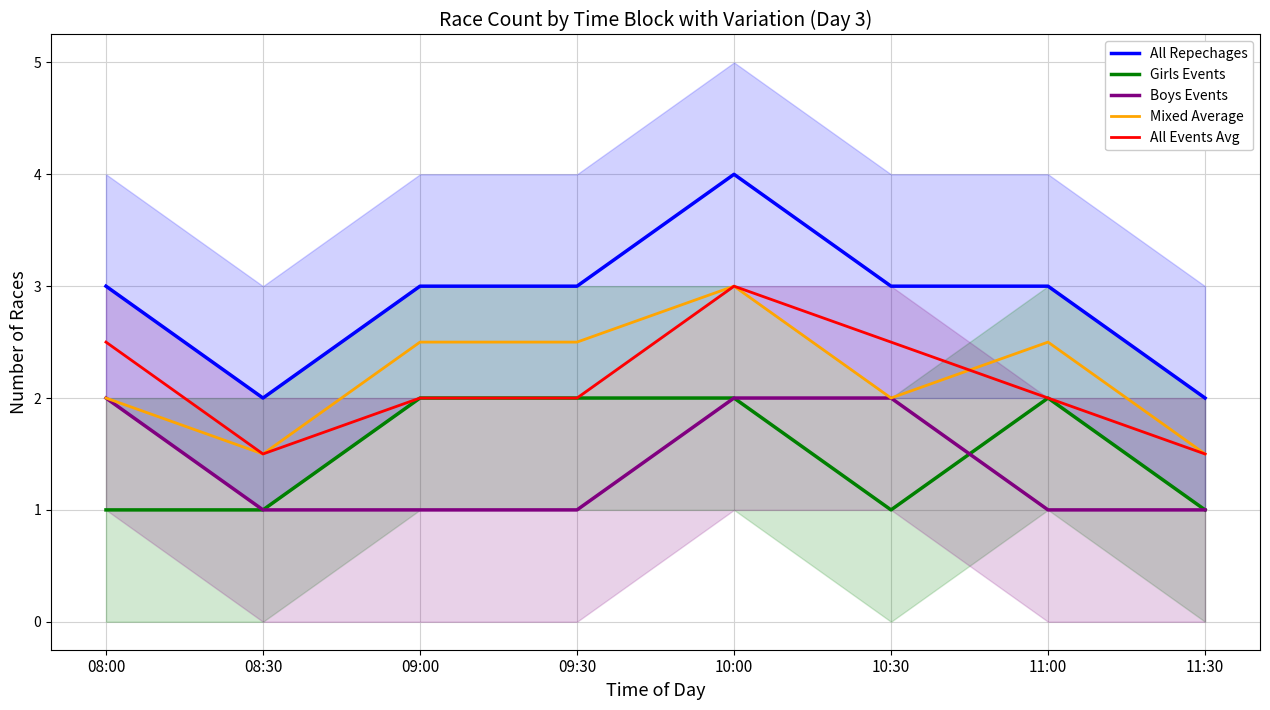

Count the number of data series in this chart.

5